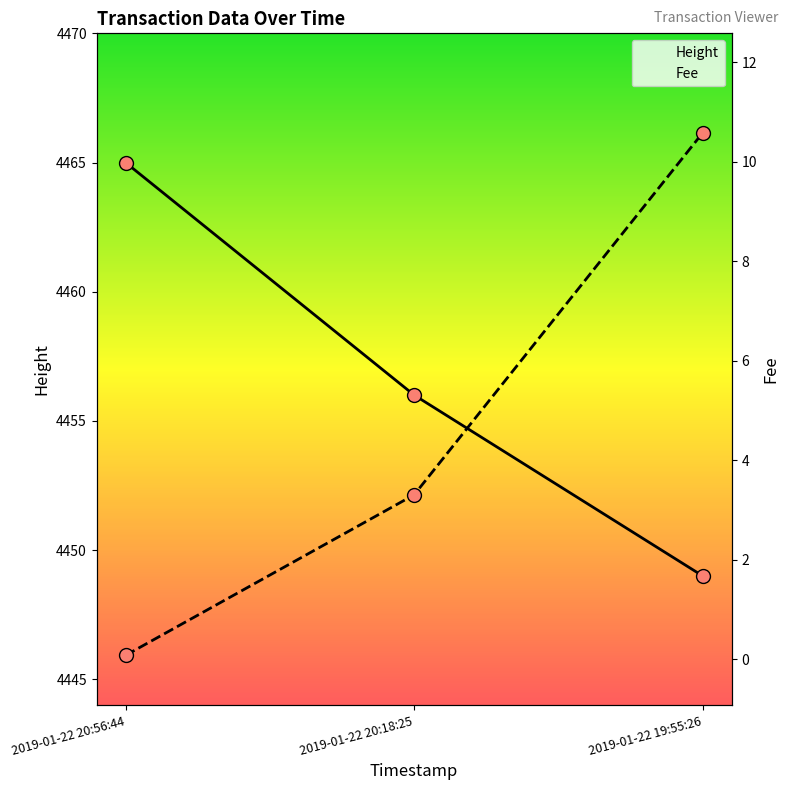

At 2019-01-22 19:55:26, list the series in order from largest to smallest.

Height, Fee